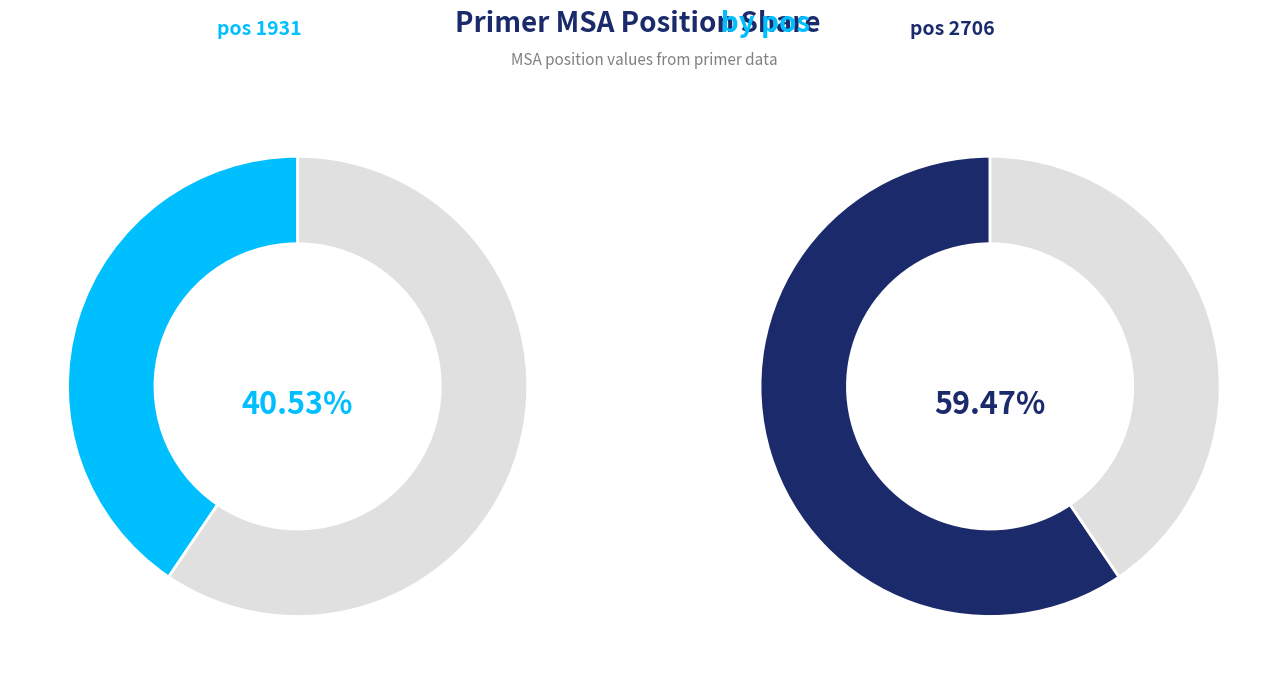

How much of the chart is everything except 2706?

40.5%